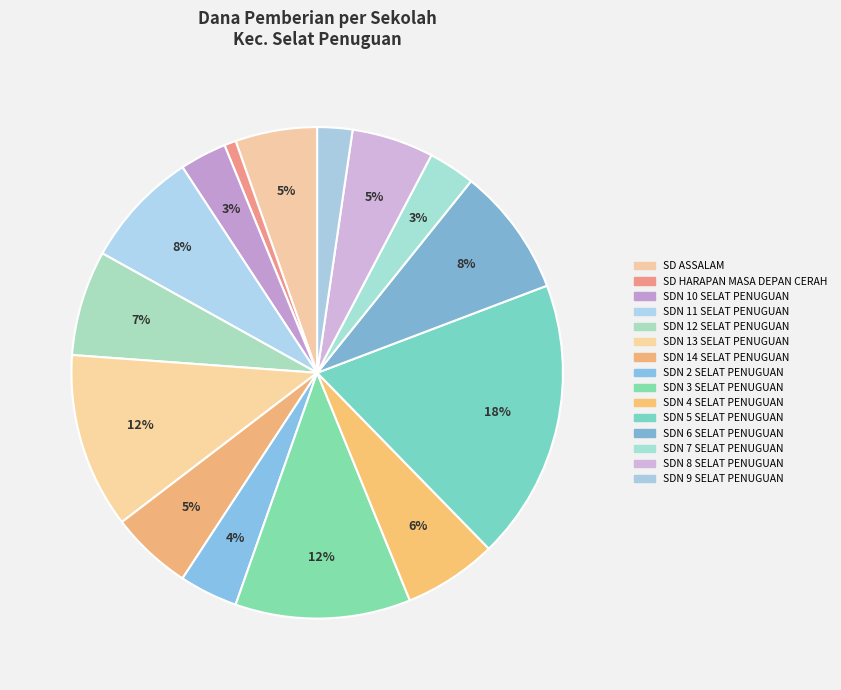

Does SDN 8 SELAT PENUGUAN represent more than half of the total?

No